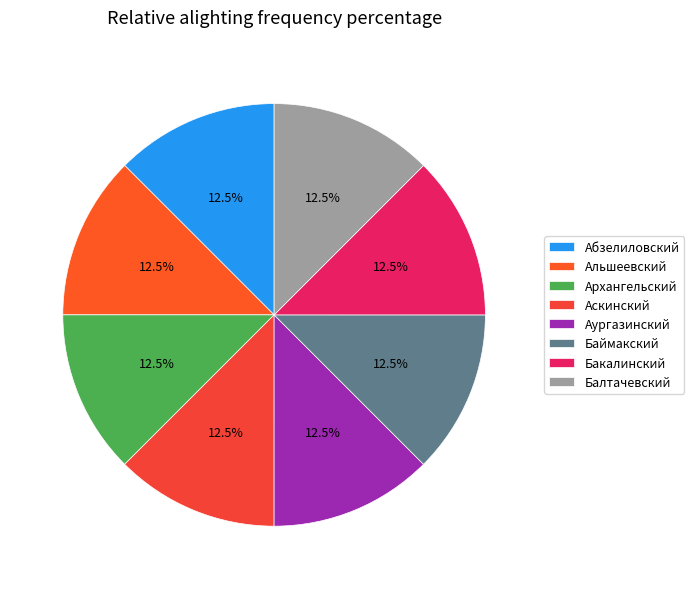

Approximately how many times larger is the value at Абзелиловский compared to Архангельский?

1.0